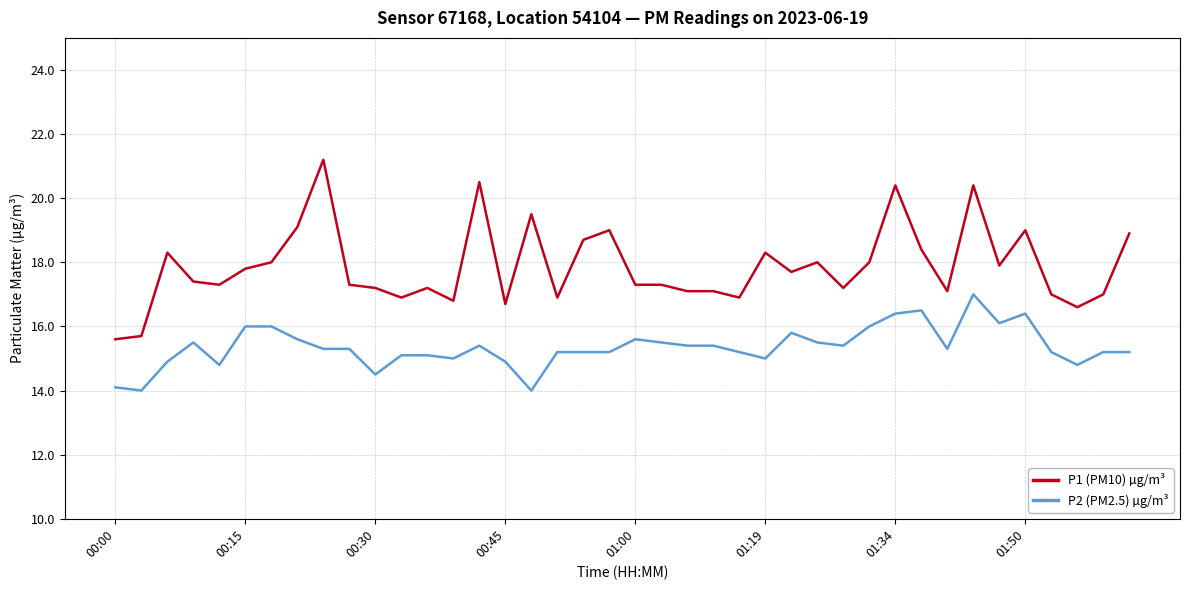

Which series has the largest total across all categories?

P1 (PM10) µg/m³